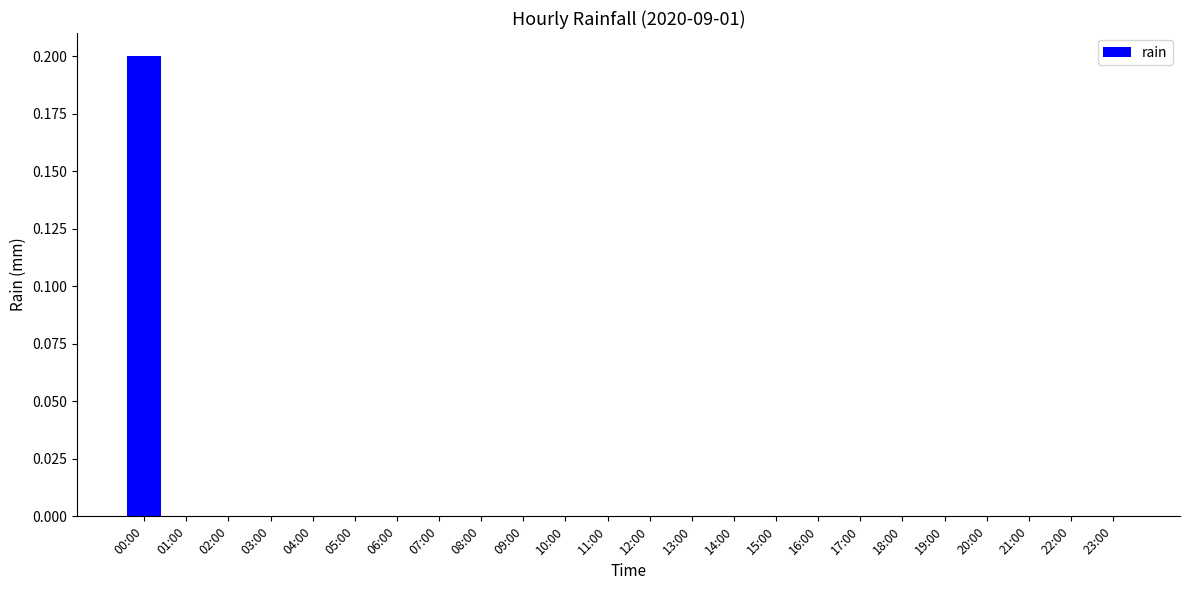

True or false: the data shows 0.0 at 04:00.

True